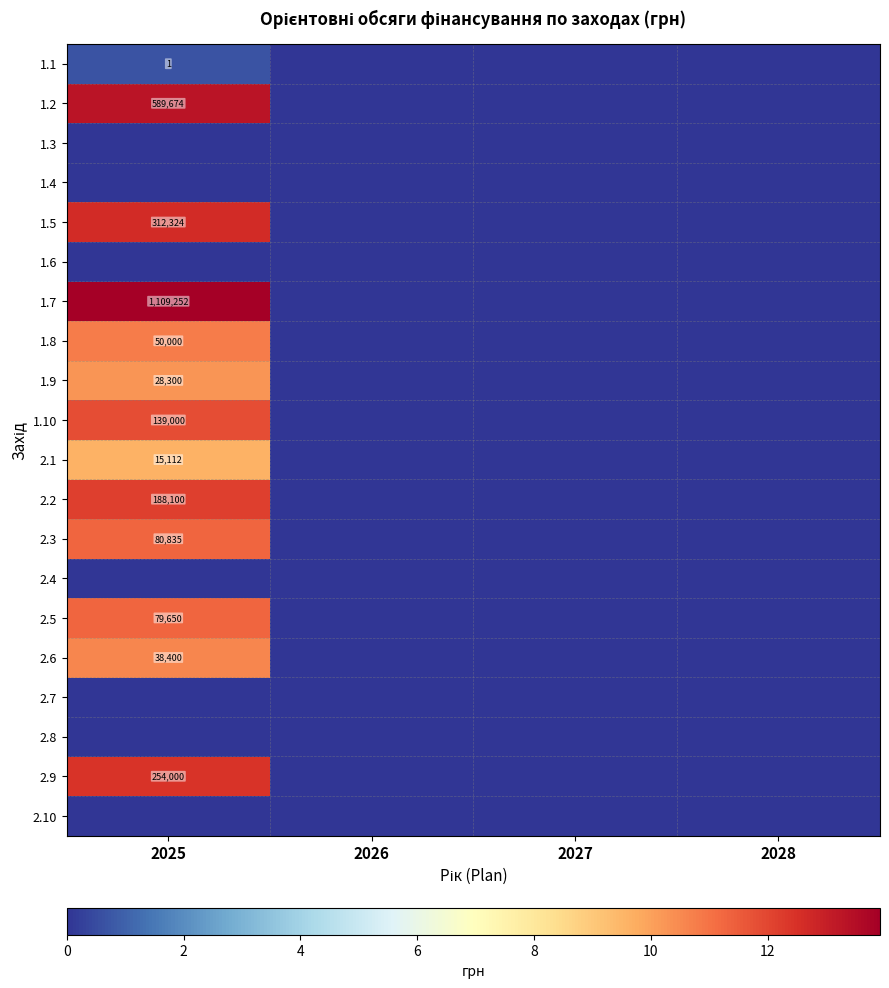

What is the difference between the maximum and second lowest values in the 2.3 series?

11.3